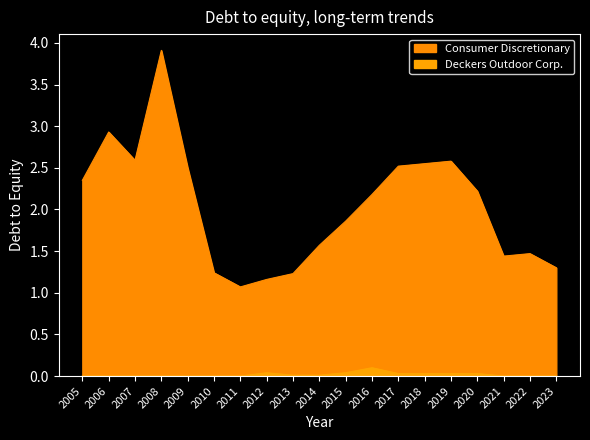

List the series in order of their overall mean, highest first.

Consumer Discretionary, Deckers Outdoor Corp.